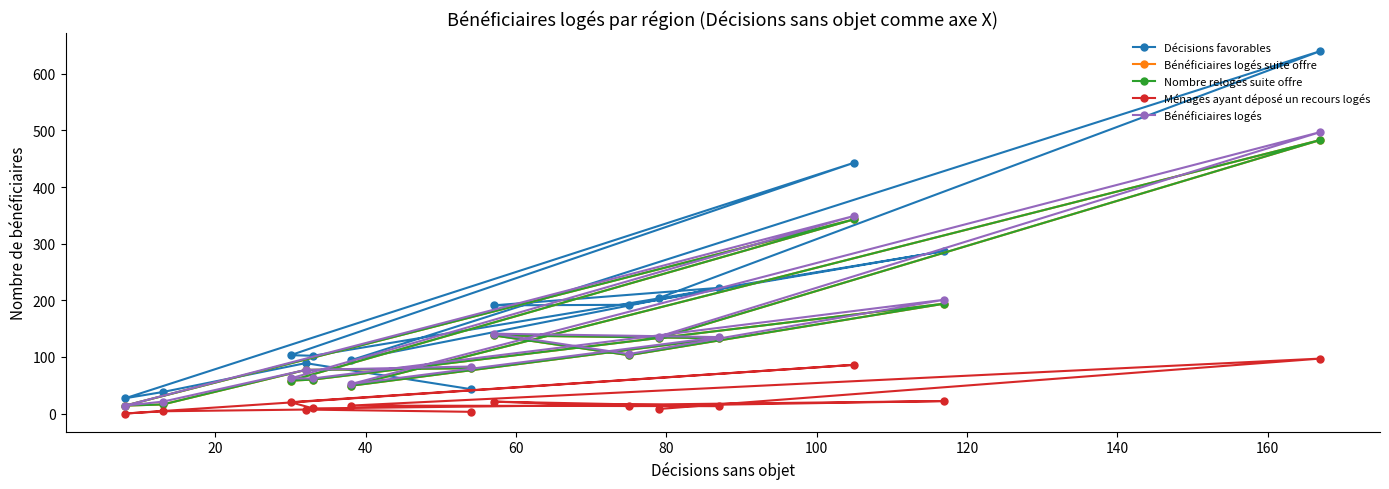

Reading left to right, what are all the values shown in this chart?

Décisions favorables: 204	640	94	222	191	192	287	102	103	443	27	38	89	43
Bénéficiaires logés suite offre: 133	483	49	133	138	103	194	60	58	343	14	16	77	80
Nombre relogés suite offre: 133	483	49	133	138	103	194	60	58	343	14	16	77	80
Ménages ayant déposé un recours logés: 8	97	14	13	21	13	22	9	20	86	0	4	7	3
Bénéficiaires logés: 136	497	52	135	141	105	201	62	62	349	14	21	77	83